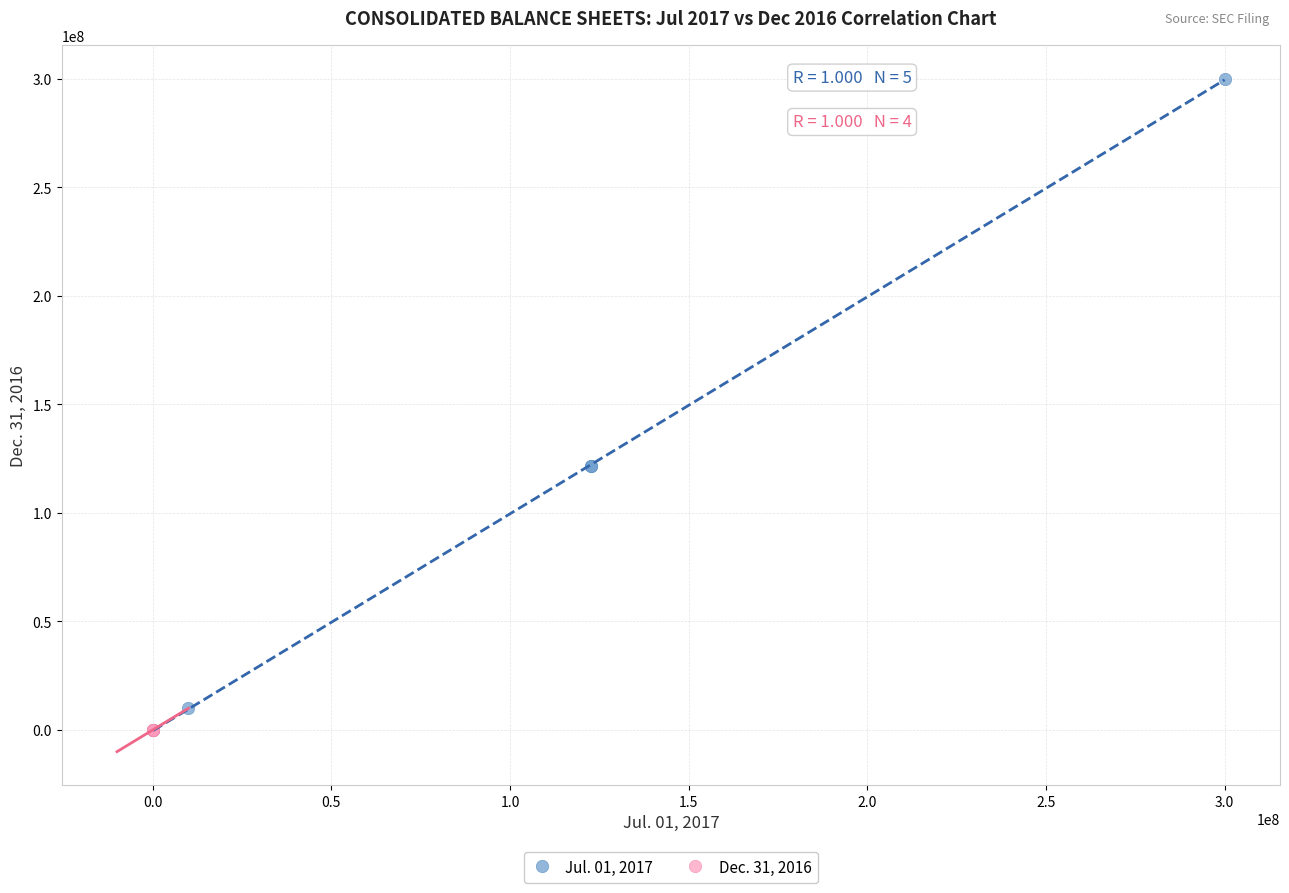

Which series contains the highest Y value?

Jul. 01, 2017